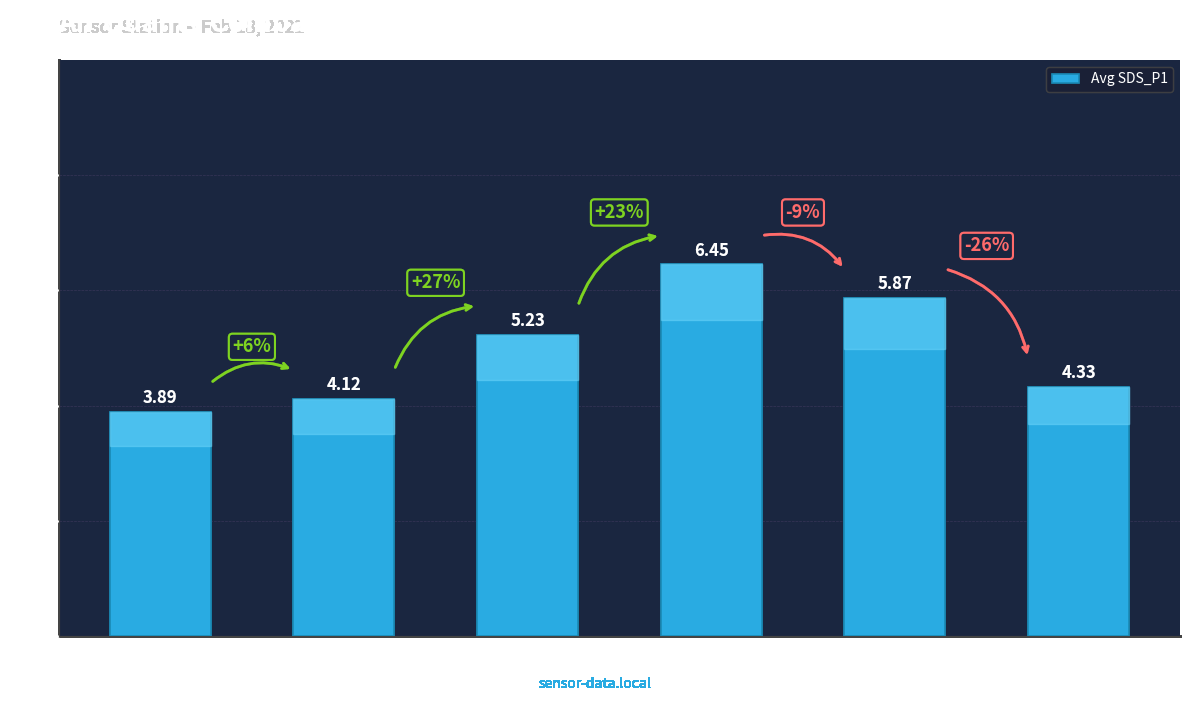

What is the label of the 5th bar from the right?

04:00
-08:00